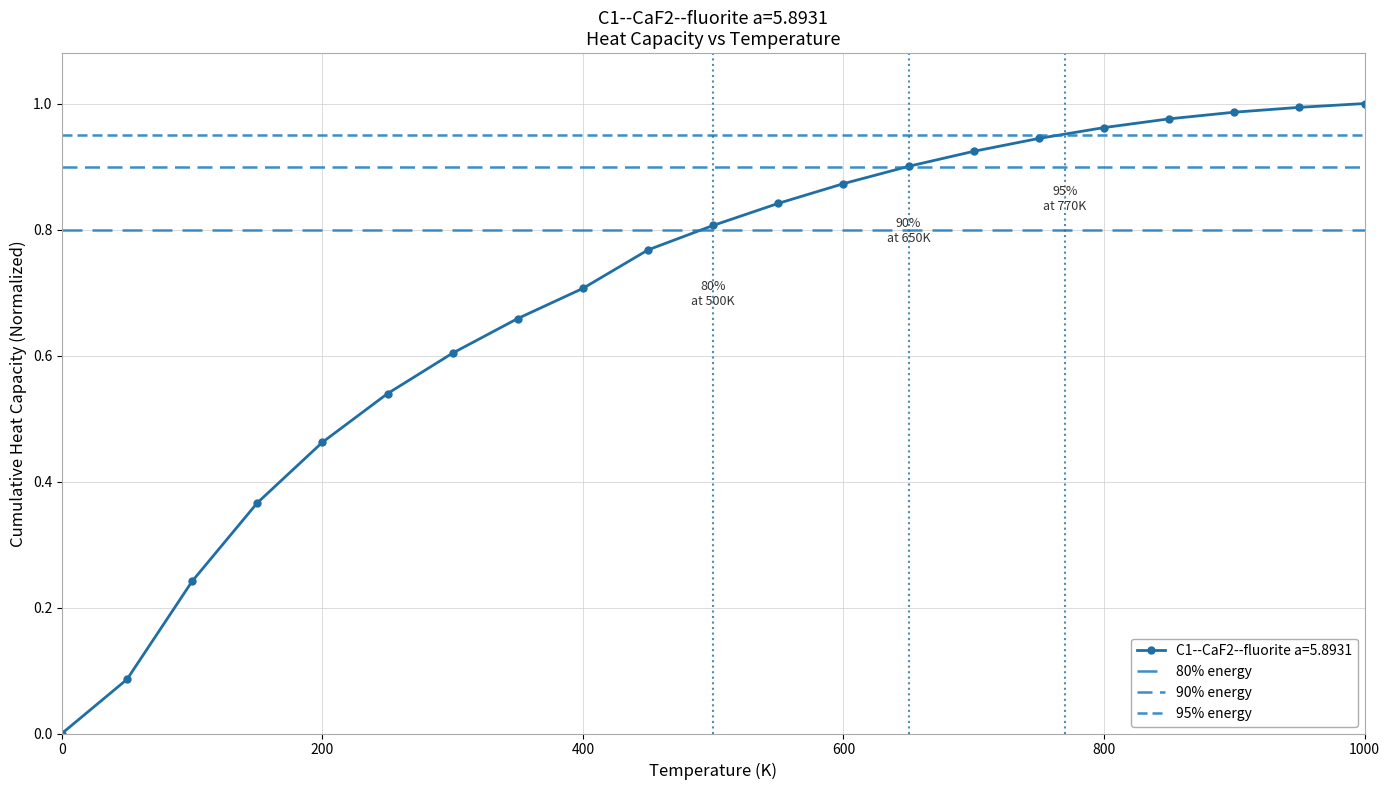

What is the sum of all 80% energy values?

1.6